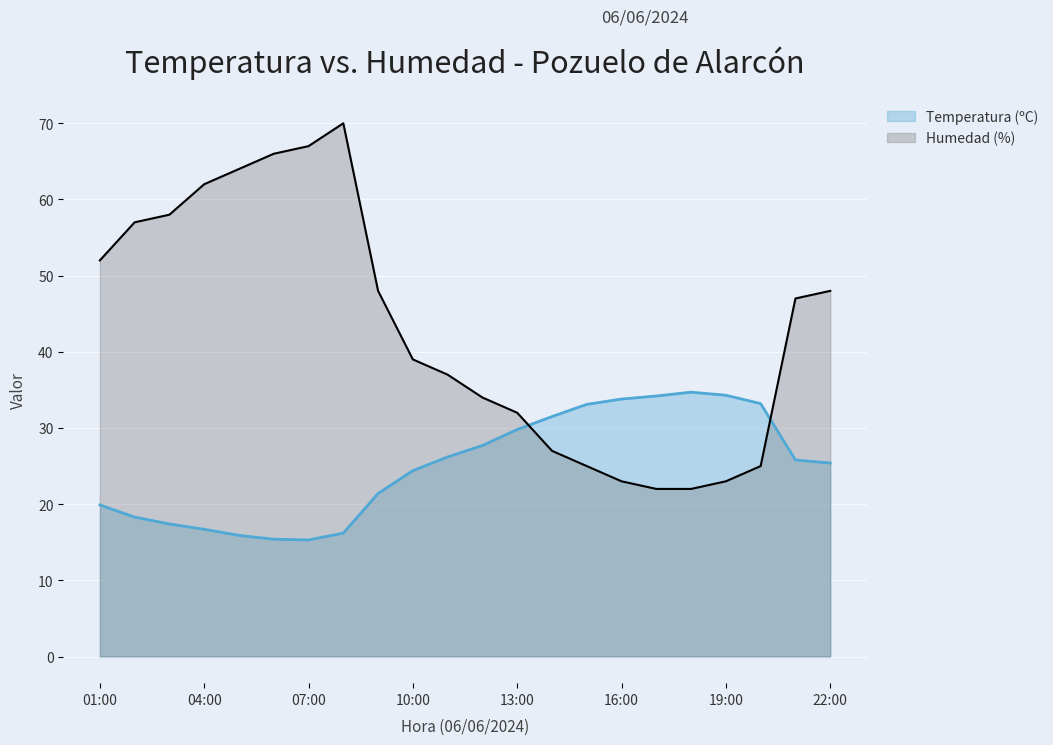

What is the difference between the highest and lowest values at 13:00?

2.2